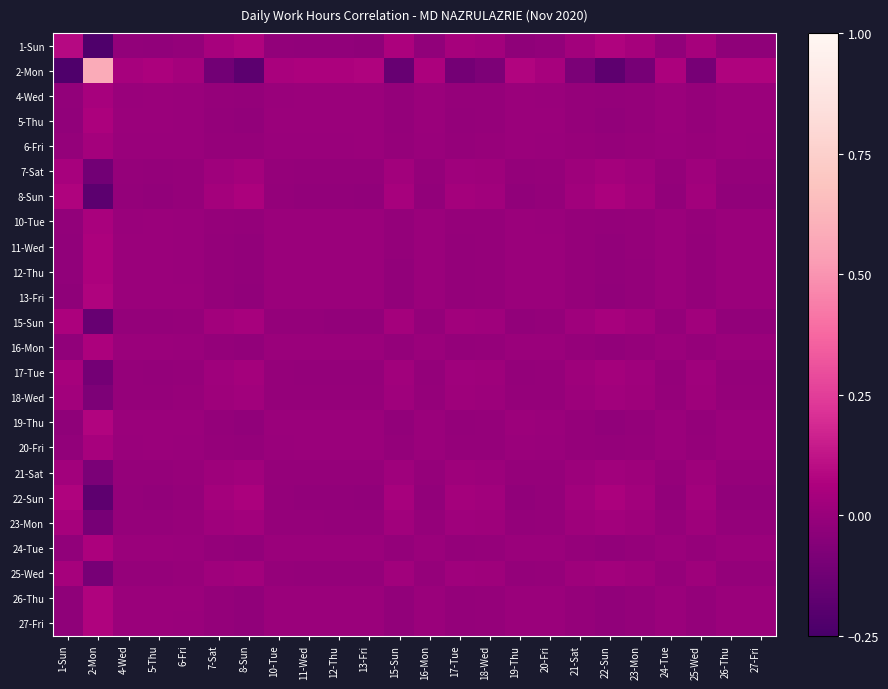

Rank the series by their maximum value, from highest to lowest.

2-Mon, 1-Sun, 19-Thu, 8-Sun, 22-Sun, 13-Fri, 26-Thu, 27-Fri, 12-Thu, 11-Wed, 24-Tue, 5-Thu, 16-Mon, 15-Sun, 10-Tue, 7-Sat, 4-Wed, 20-Fri, 17-Tue, 25-Wed, 23-Mon, 6-Fri, 21-Sat, 18-Wed